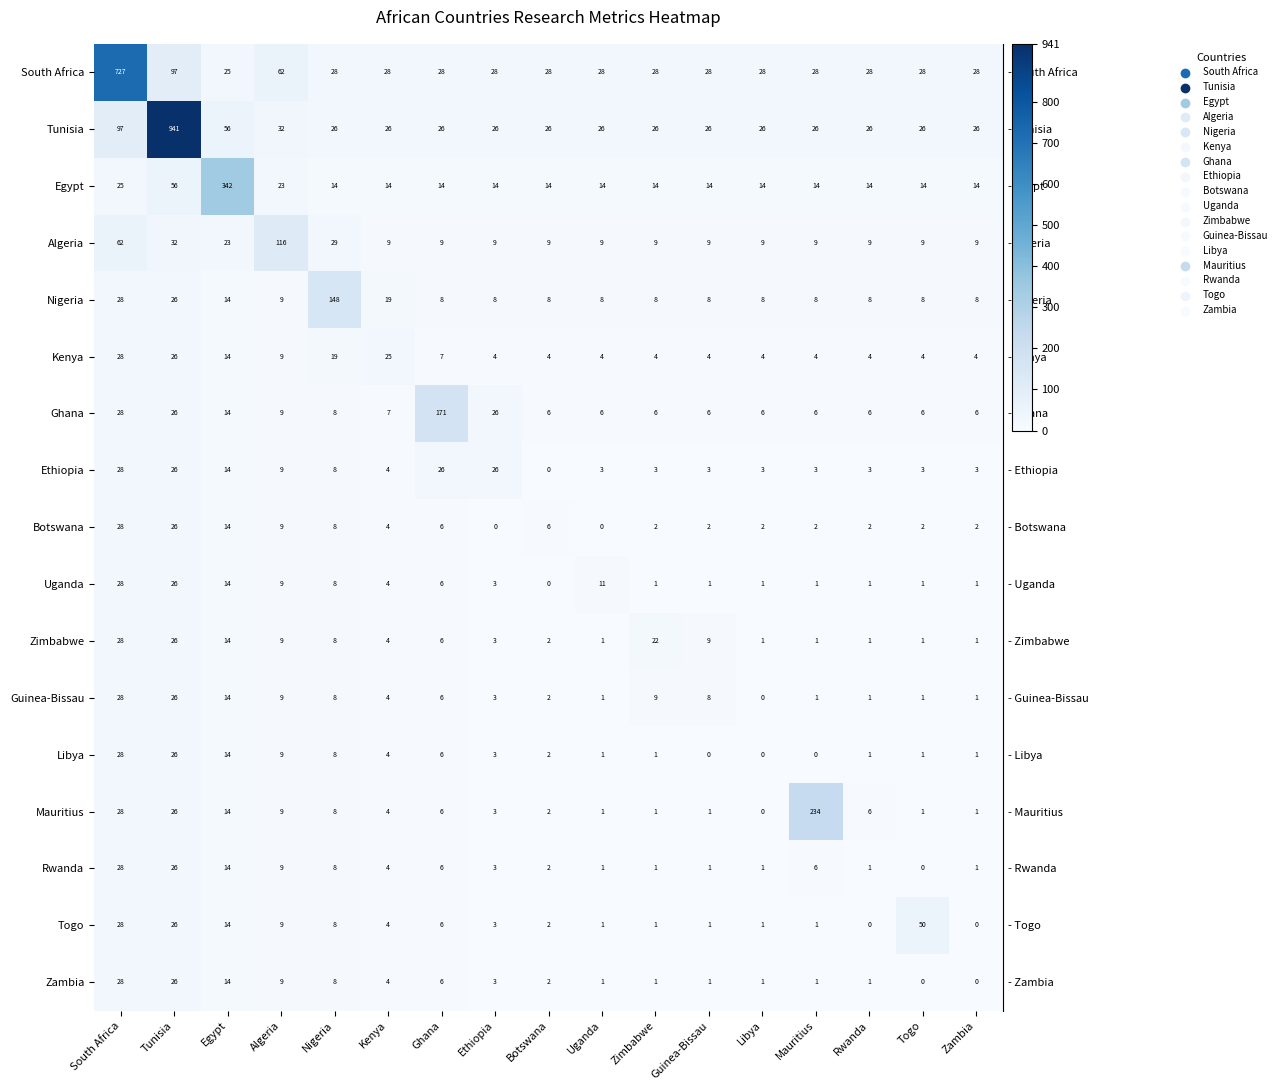

Where does the Mauritius series first go above 4?

South Africa